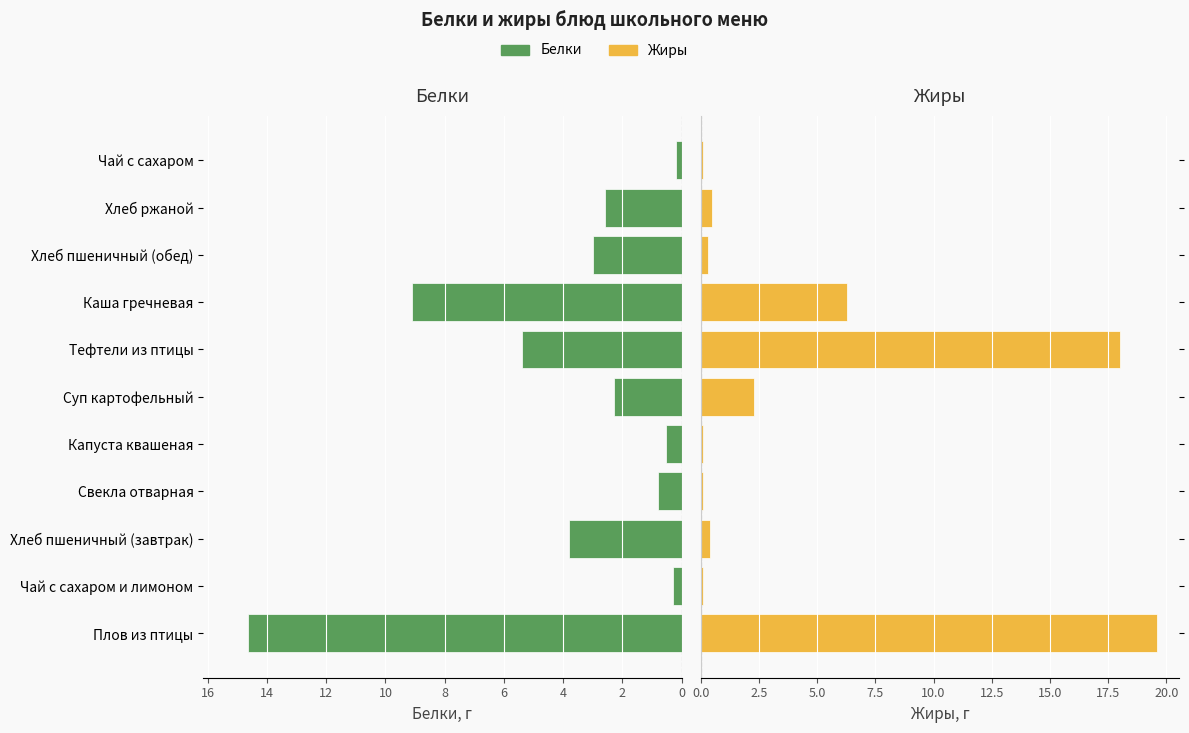

What is the average value of the Жиры series?

4.3